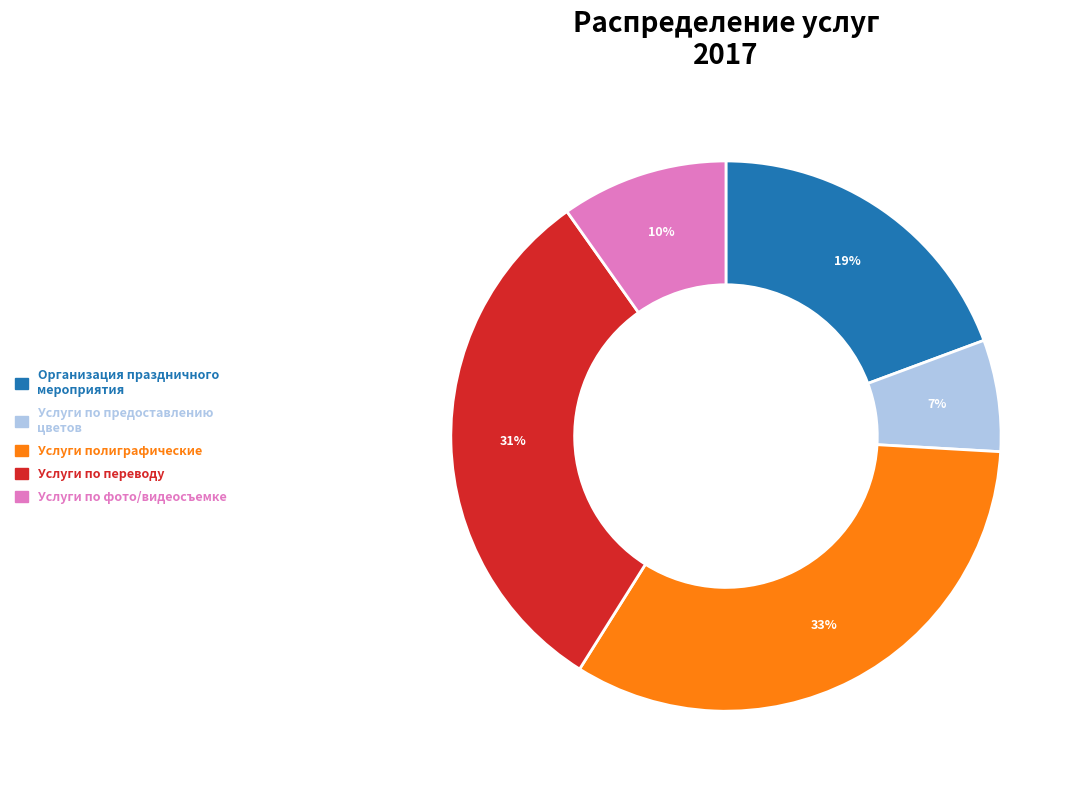

Rank the categories by value from highest to lowest.

Услуги полиграфические, Услуги по переводу, Организация праздничного мероприятия, Услуги по фото/видеосъемке, Услуги по предоставлению цветов